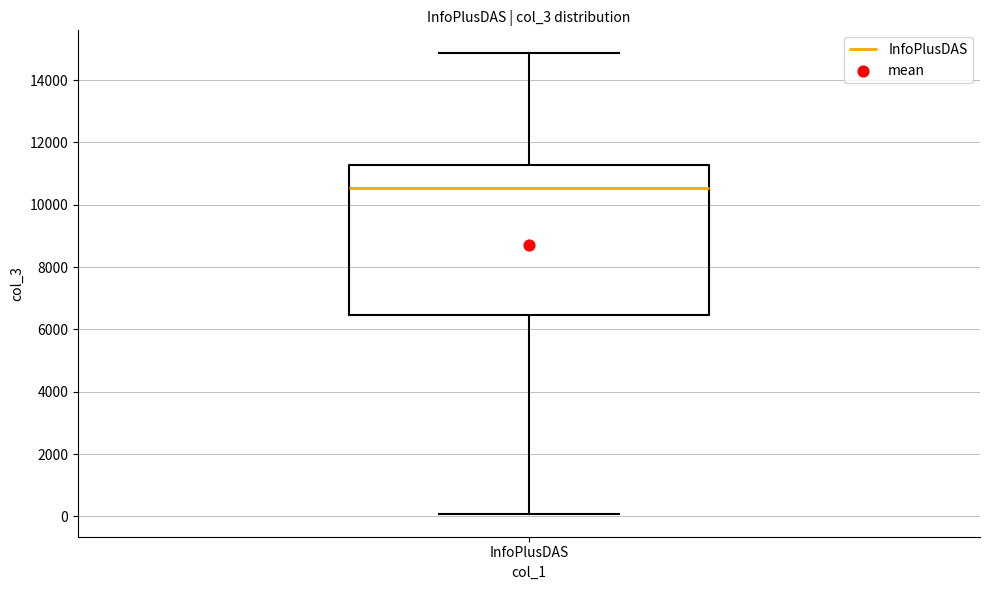

Read this box plot against the y-axis: the position of the median line, the range covered by the box, and the ends of both whiskers. The values are not printed on the chart, so give them approximately, as read against the axis.

median 10600, box 6400 to 11200, whiskers 0 to 14800